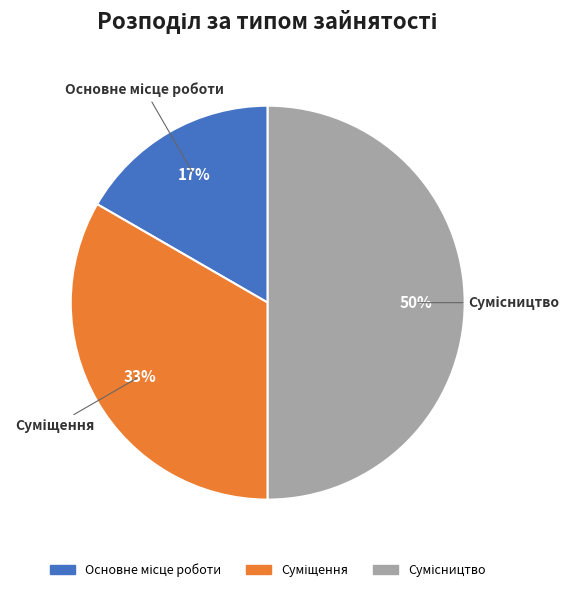

To the nearest percent, what is the average slice percentage?

33%